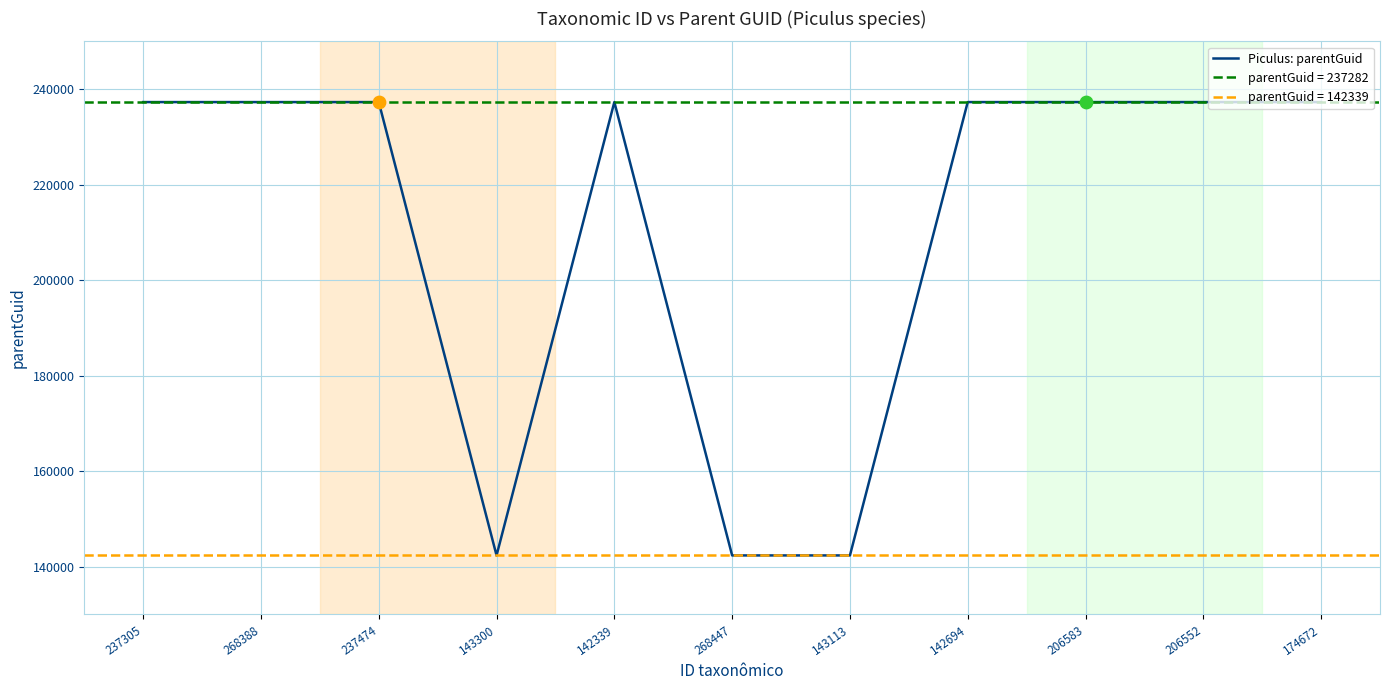

Which has a higher value, 206552 or 142694?

206552